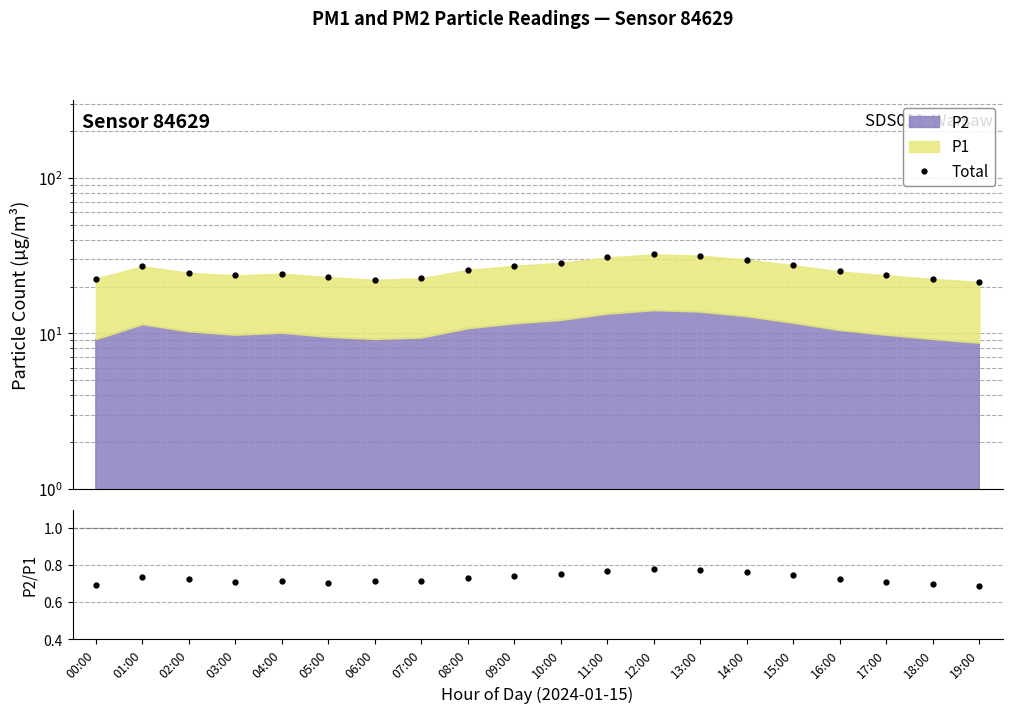

What is the maximum value for Total?

32.2